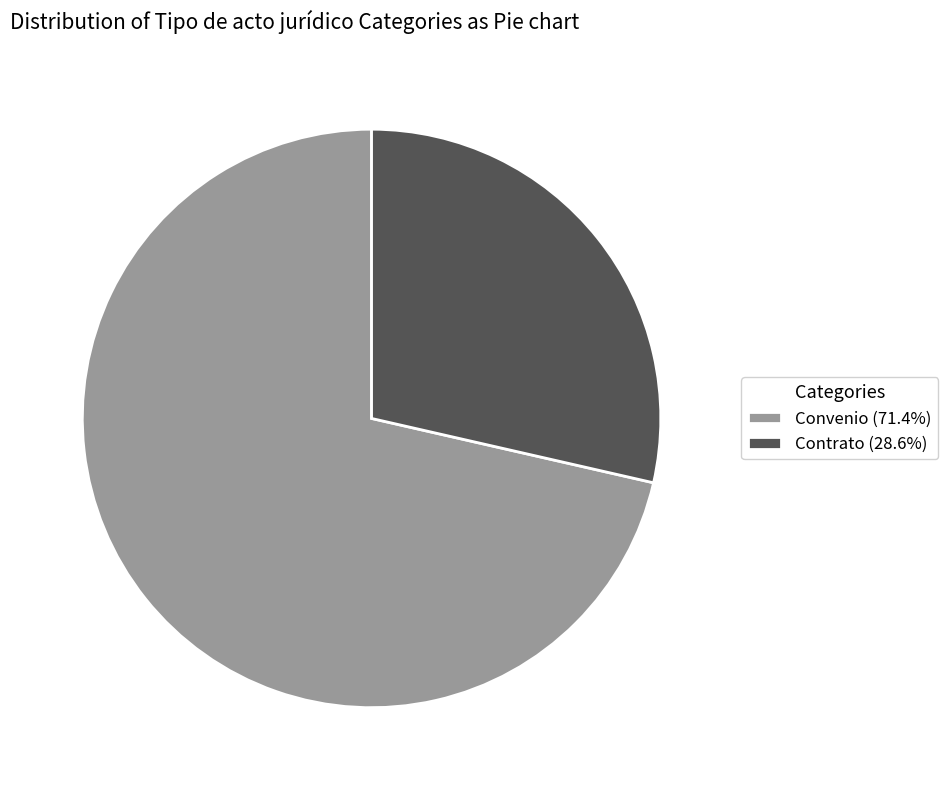

Which category accounts for the majority?

Convenio